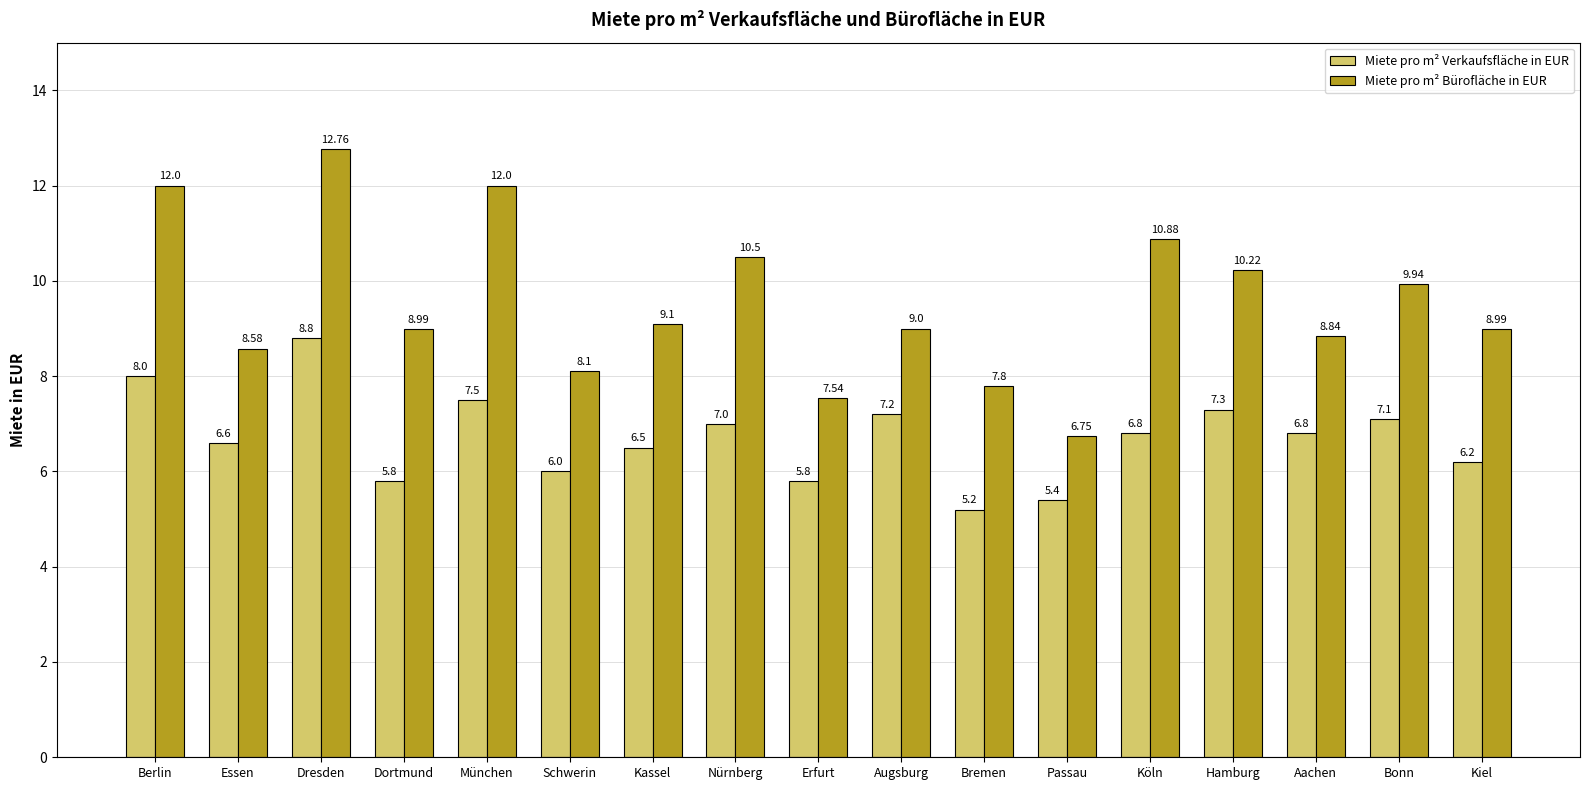

The Miete pro m² Bürofläche in EUR series shows 12.0 at München. True or false?

True